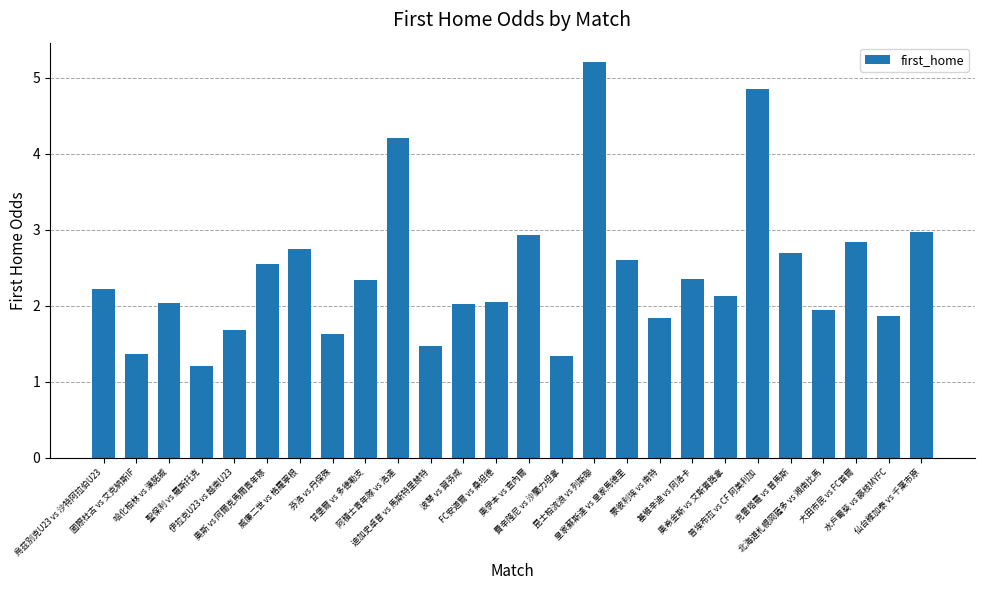

What is the value of the 12th bar from the left?

2.0